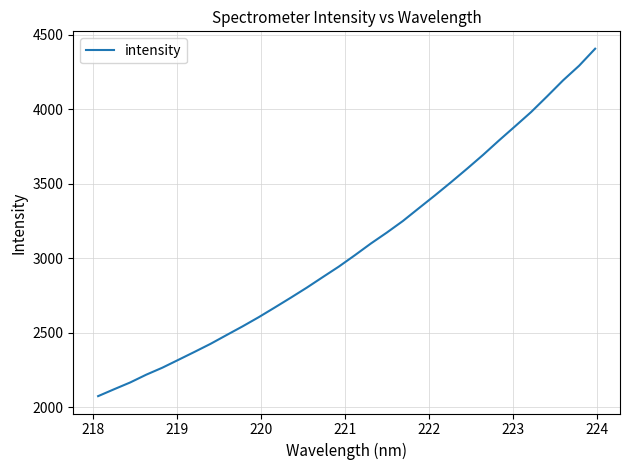

What is the minimum value shown in the chart?

2075.0